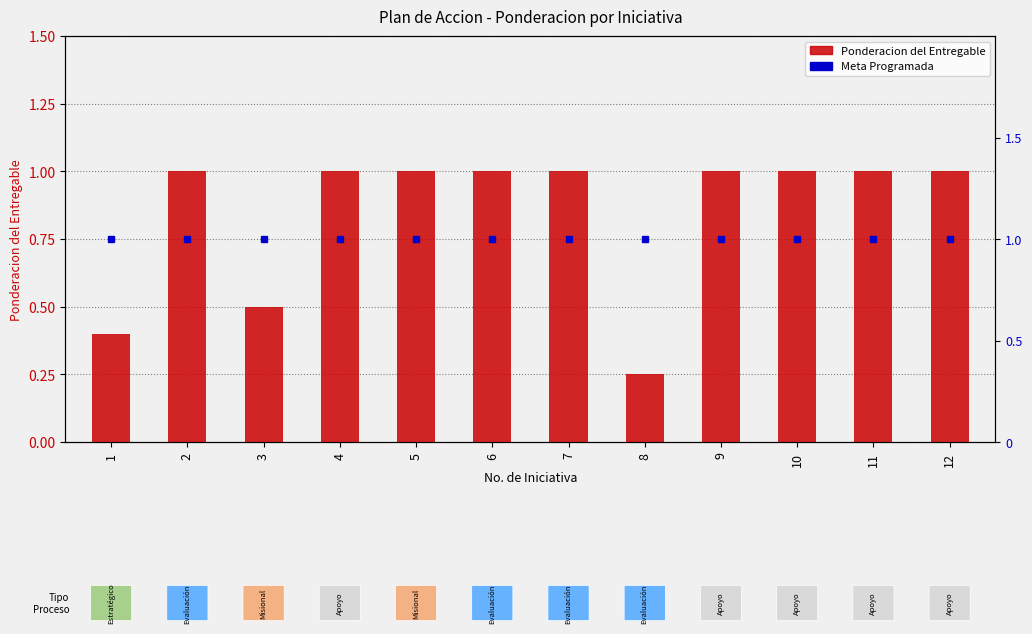

Reading right to left, extract all data points from this chart.

Ponderacion del Entregable: 12=1.0	11=1.0	10=1.0	9=1.0	8=0.2	7=1.0	6=1.0	5=1.0	4=1.0	3=0.5	2=1.0	1=0.4
Meta Programada: 12=1.0	11=1.0	10=1.0	9=1.0	8=1.0	7=1.0	6=1.0	5=1.0	4=1.0	3=1.0	2=1.0	1=1.0